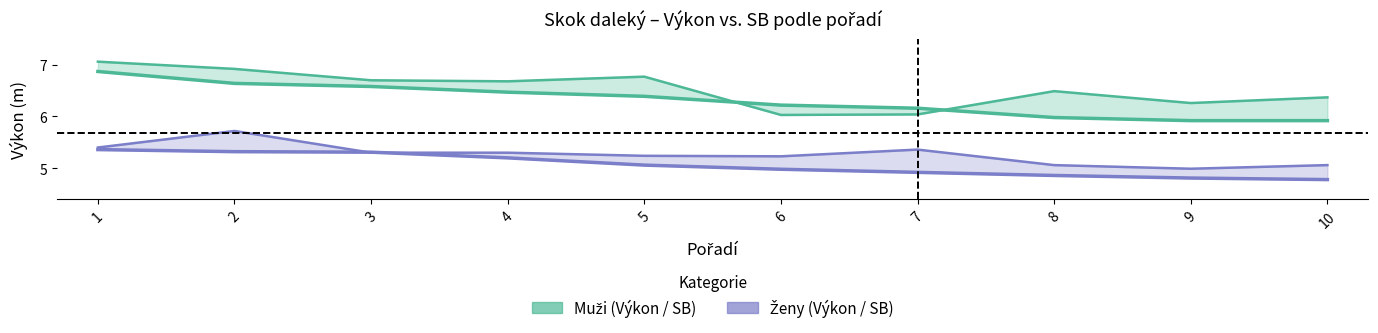

True or false: Muži Výkon and Ženy SB intersect in this chart.

False